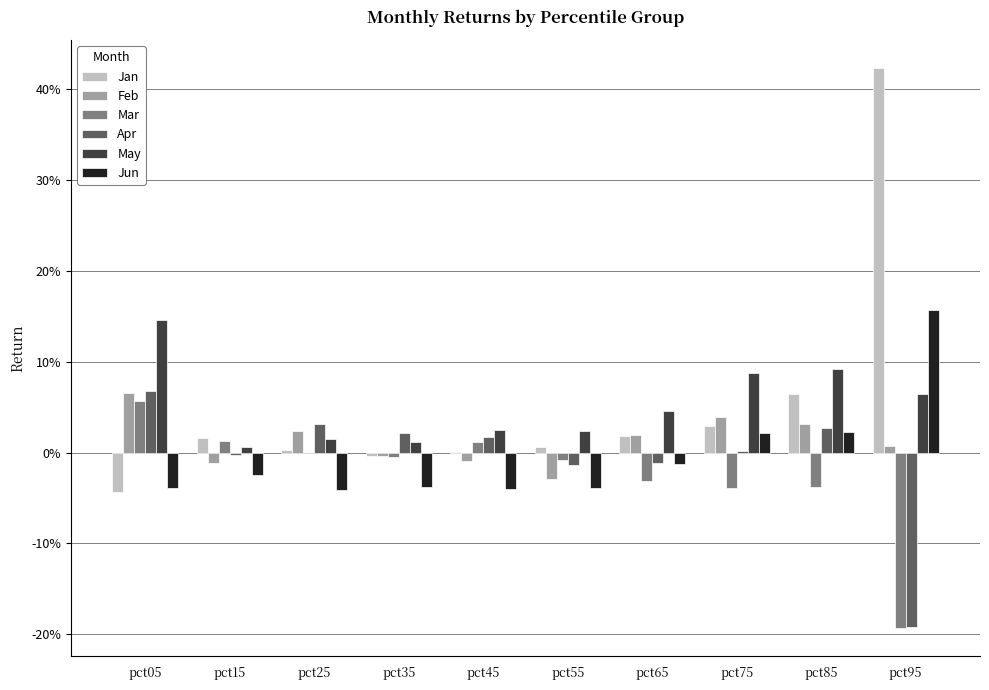

Are the bars grouped side by side (vs. stacked)?

Yes